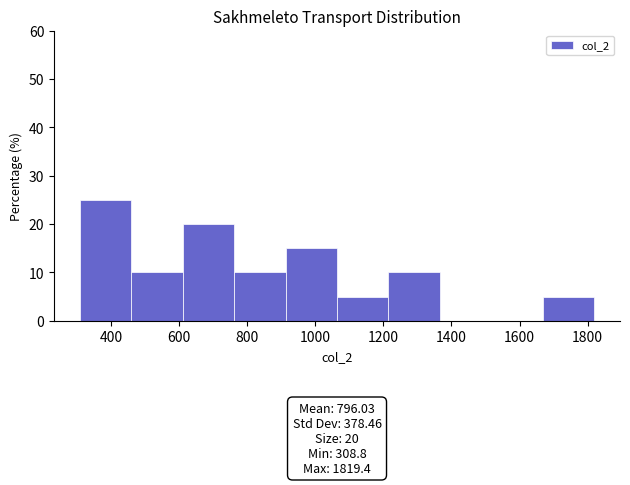

Over which range of the x-axis is the bar tallest?

300 to 460